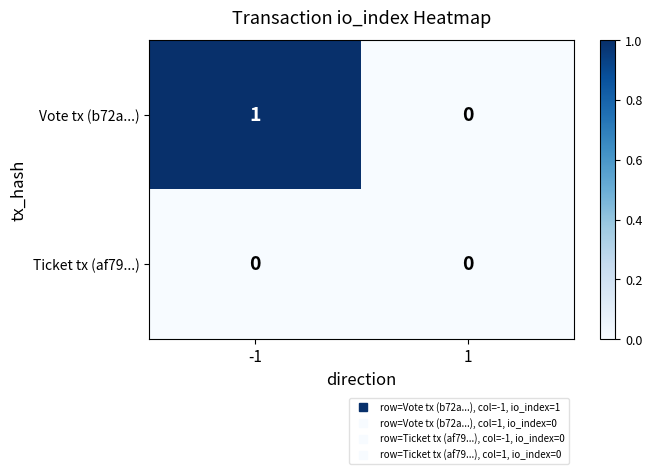

Which series changed the most between -1 and 1?

Vote tx (b72a...)